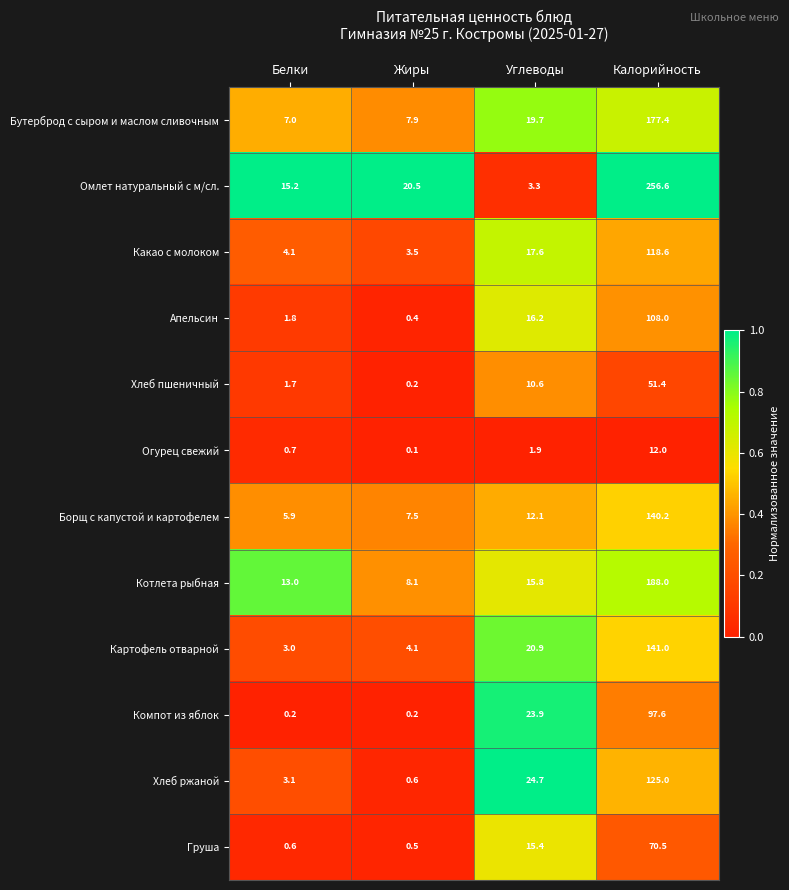

Is it true that Какао с молоком equals 3.5 at Жиры?

True